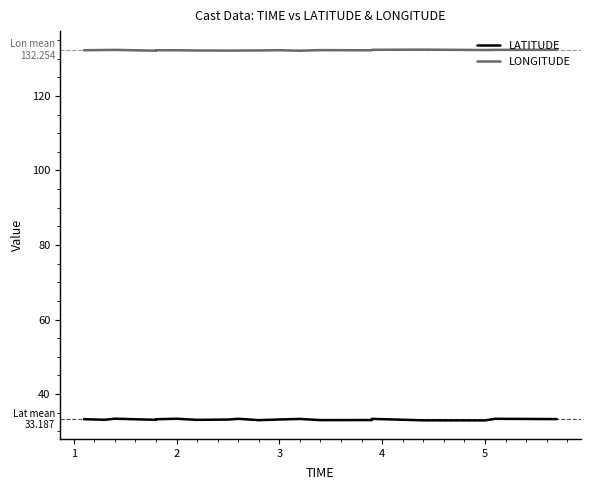

True or false: LONGITUDE and LATITUDE intersect in this chart.

False